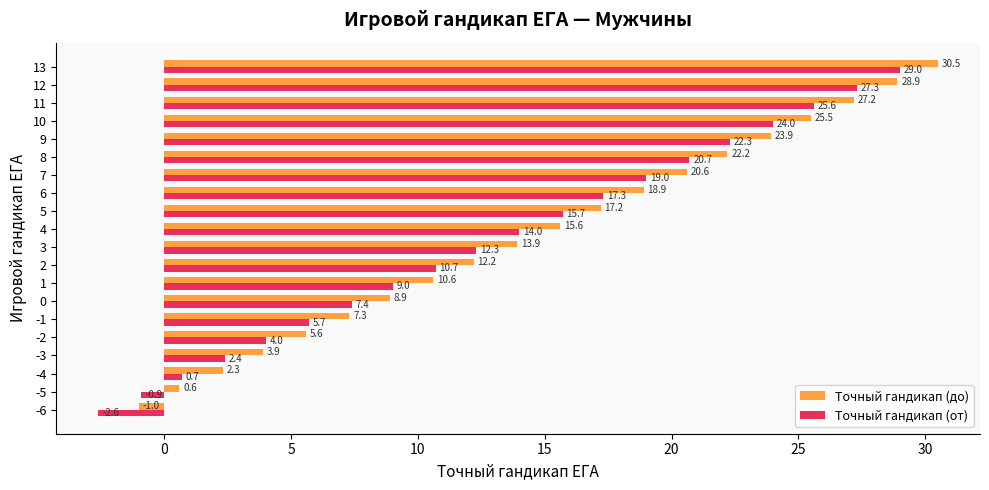

Which series has the largest total across all categories?

Точный гандикап (до)